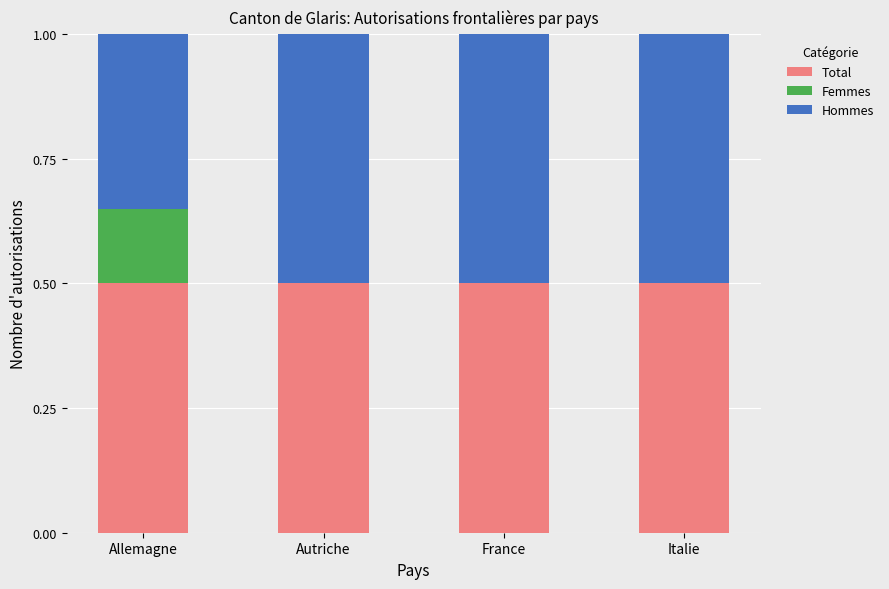

What is the highest value of the Total series?

0.5